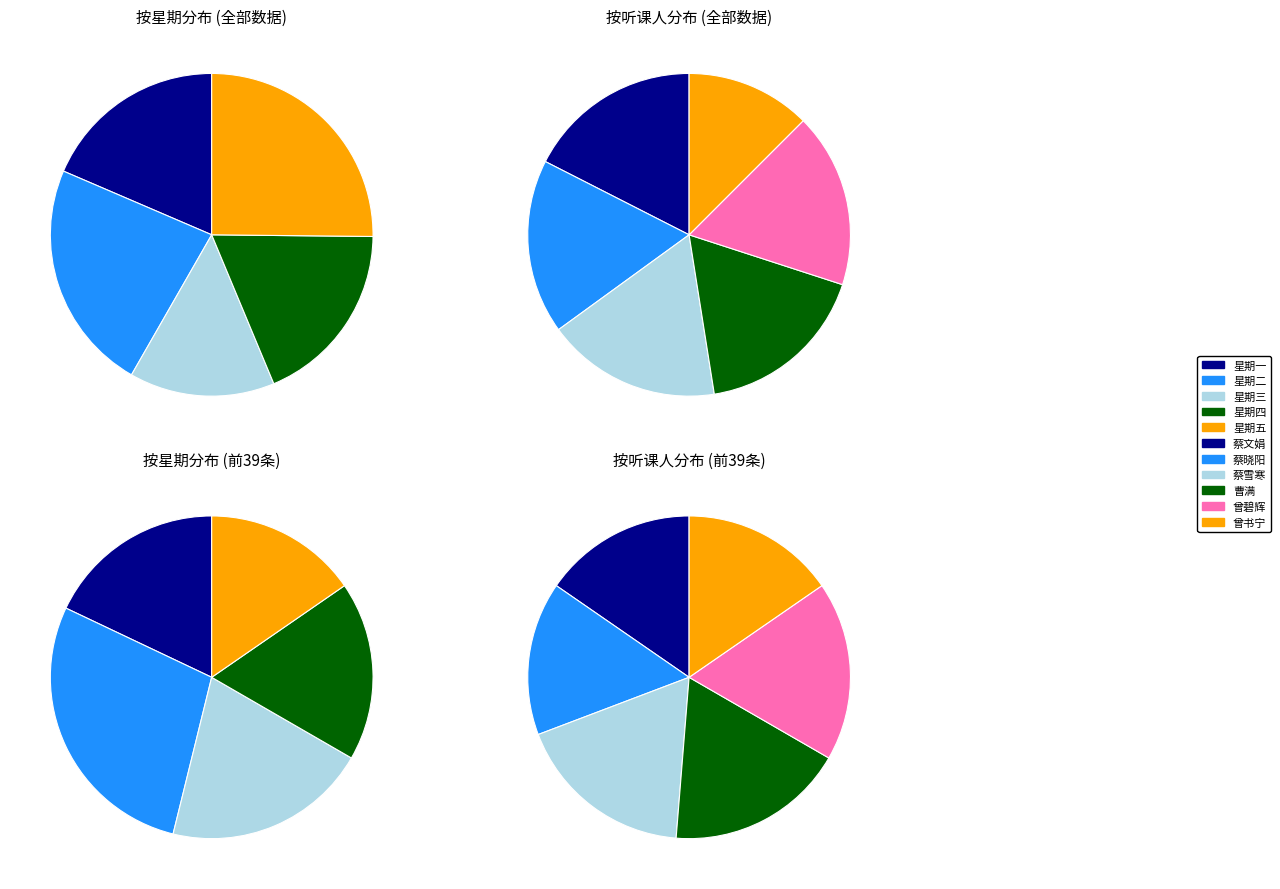

Is it true that 星期四 is 19% of the pie?

True